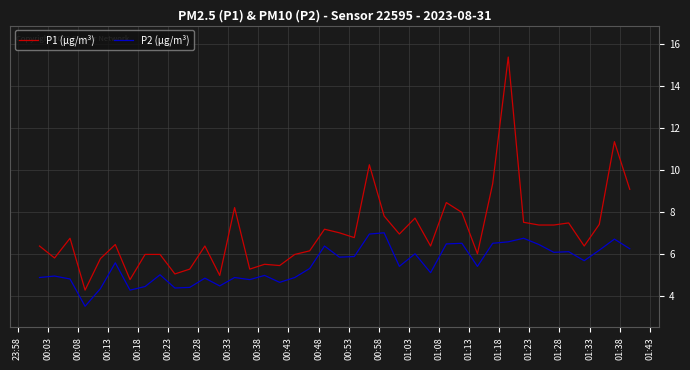

How many distinct data groups are displayed?

2